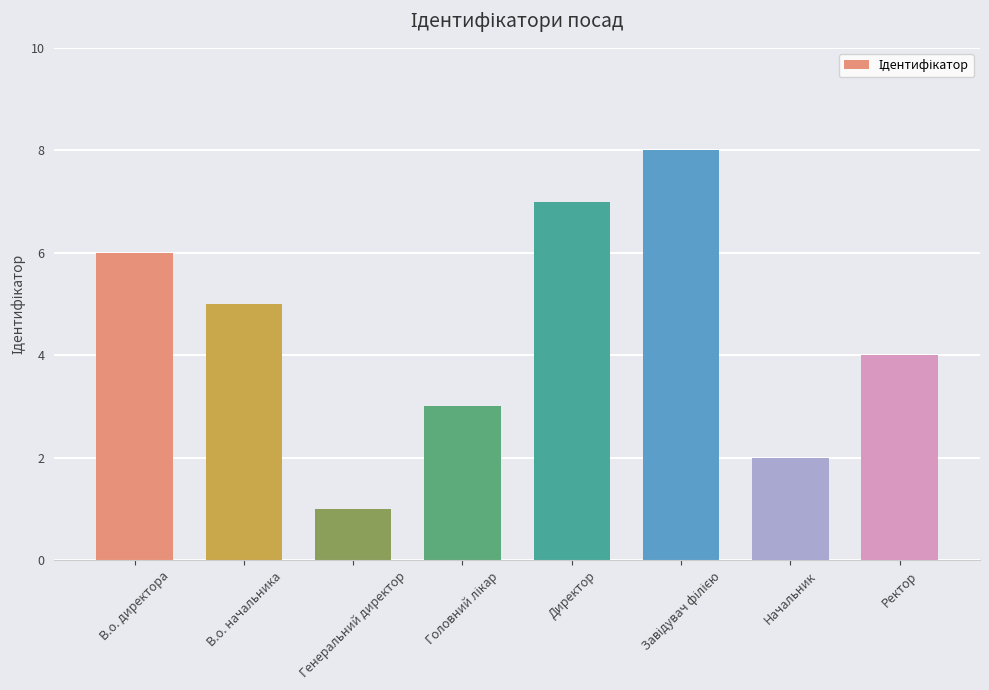

What is the value of the 8th bar from the left?

4